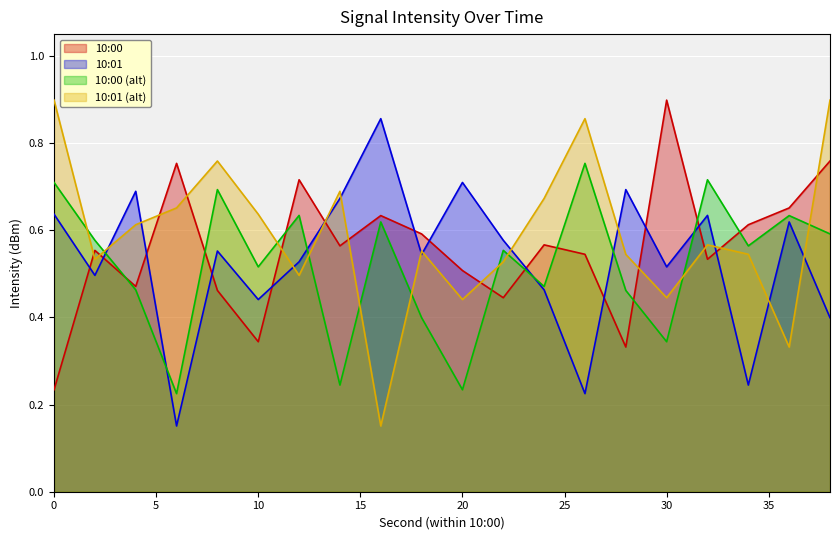

Is the value of 10:01 (alt) at 20 greater than the value of 10:00 (alt) at 2?

No